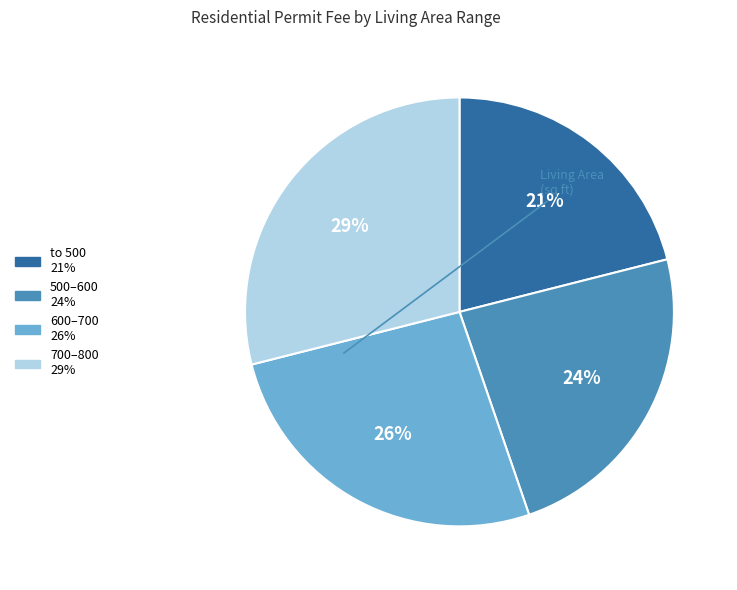

Is there a majority slice in this chart?

No